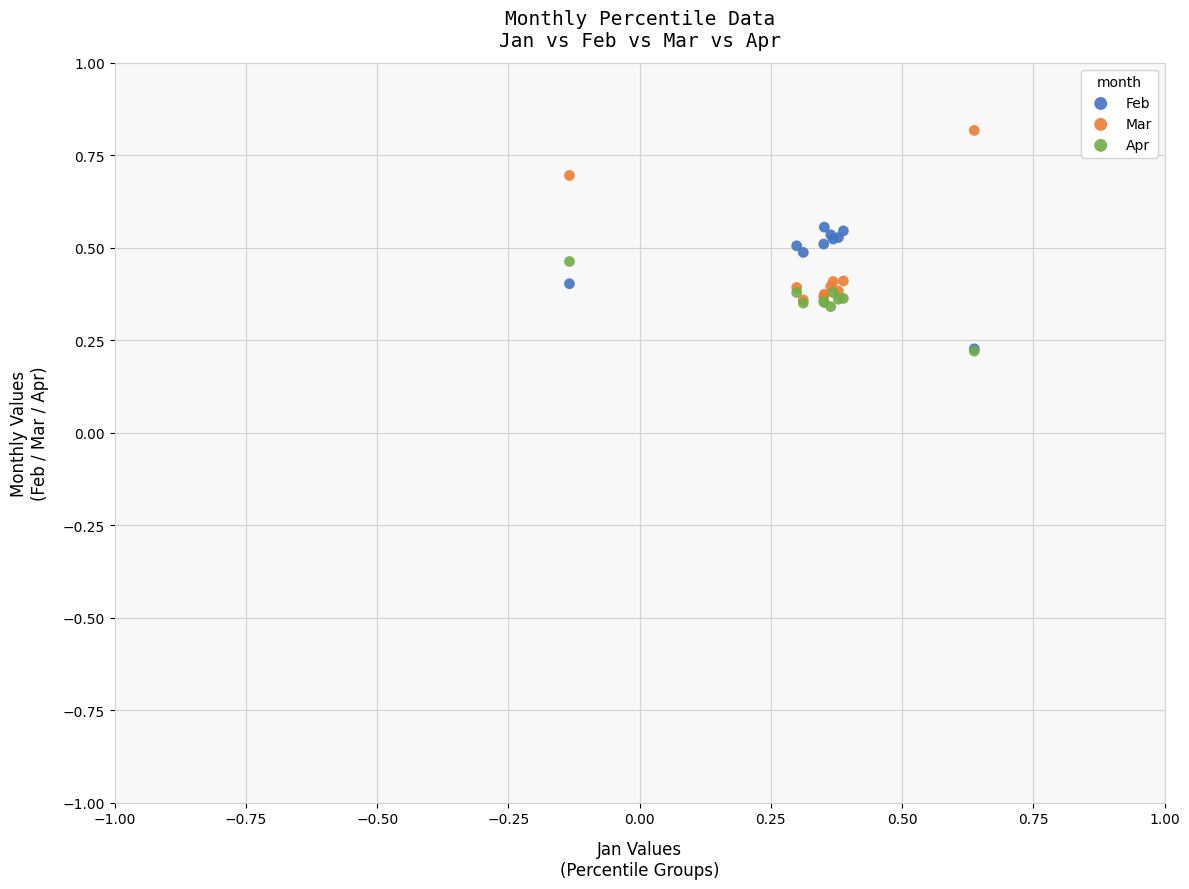

What are all the series names shown in the legend?

Feb, Mar, Apr